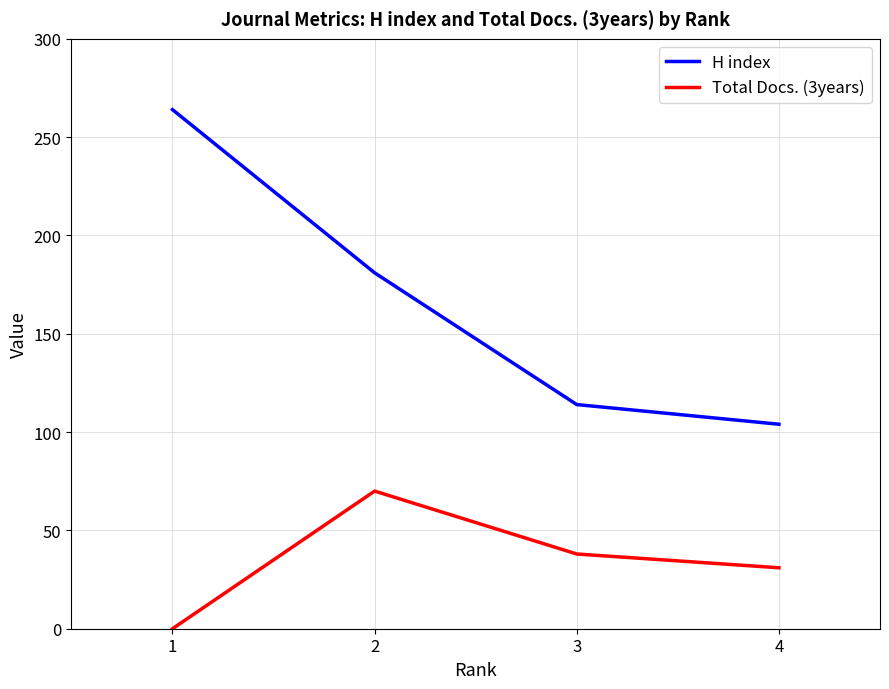

What is the spread (max minus min) of values at 1?

264